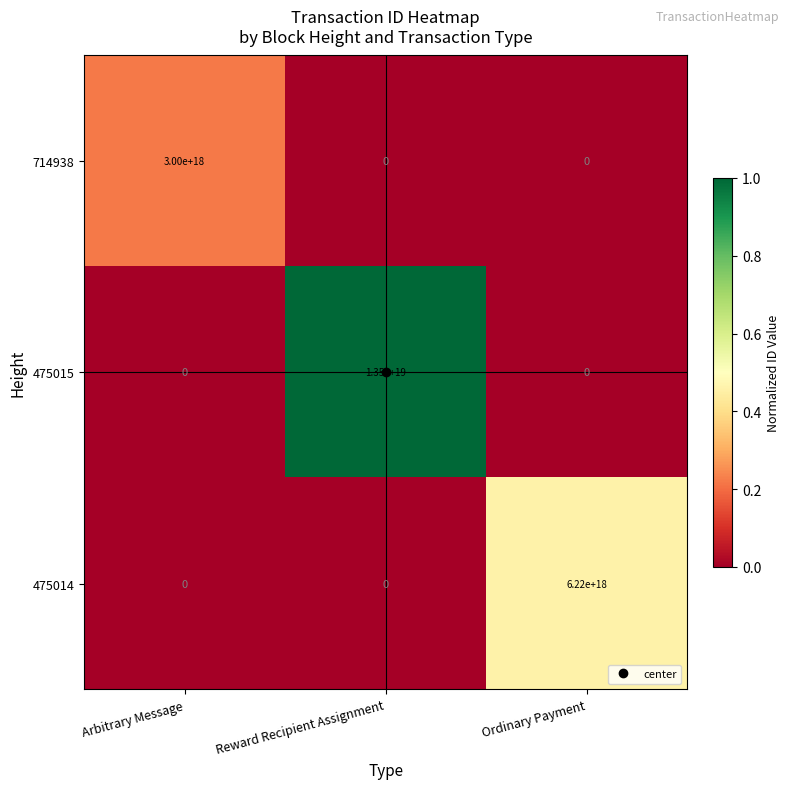

At which label is 475015 closest to 6750000000000000000?

Arbitrary Message